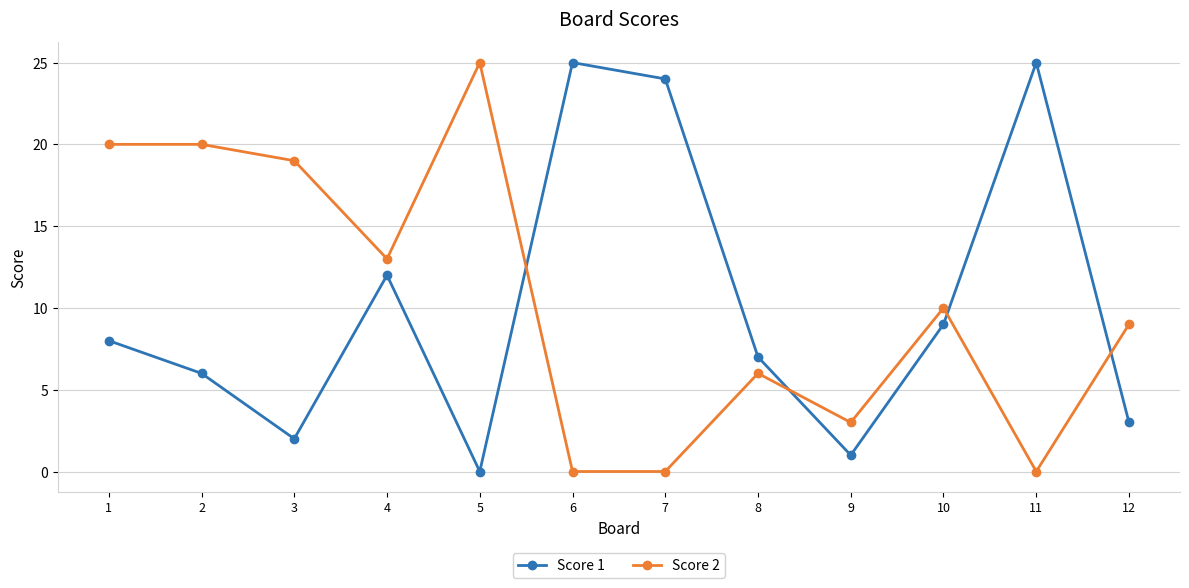

Between which two adjacent categories do Score 1 and Score 2 first intersect?

5 and 6